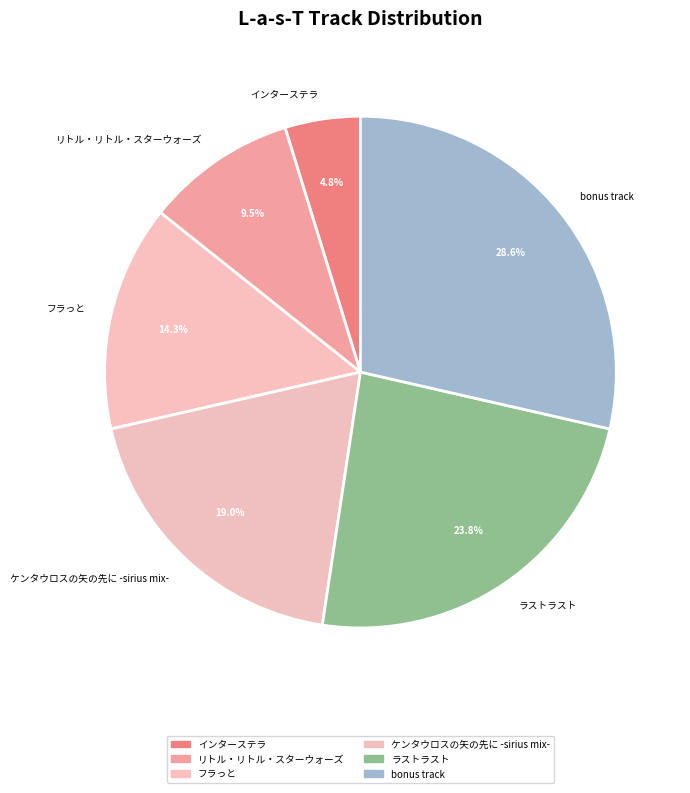

What is the smallest slice in the pie chart?

インターステラ